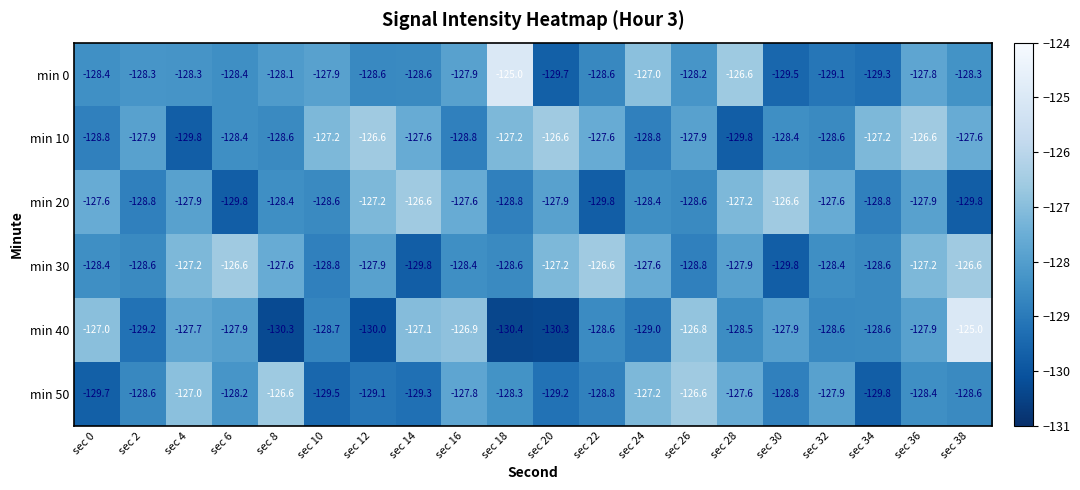

What is the difference between the second highest and minimum values in the min 10 series?

3.2